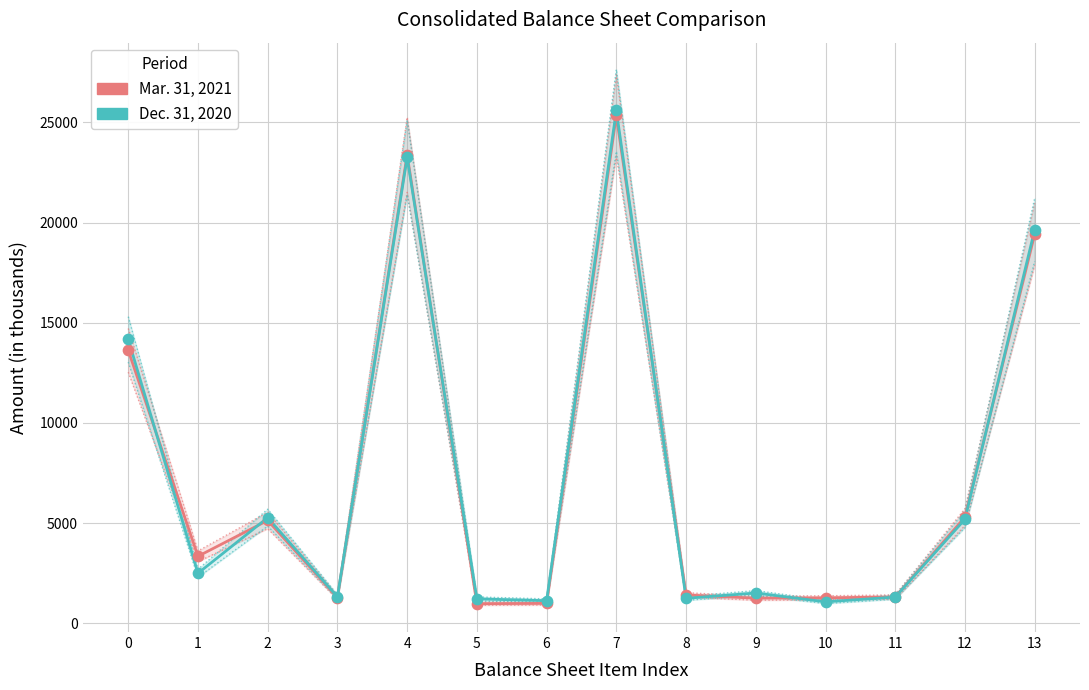

What are all the series names shown in the legend?

Mar. 31, 2021, Dec. 31, 2020